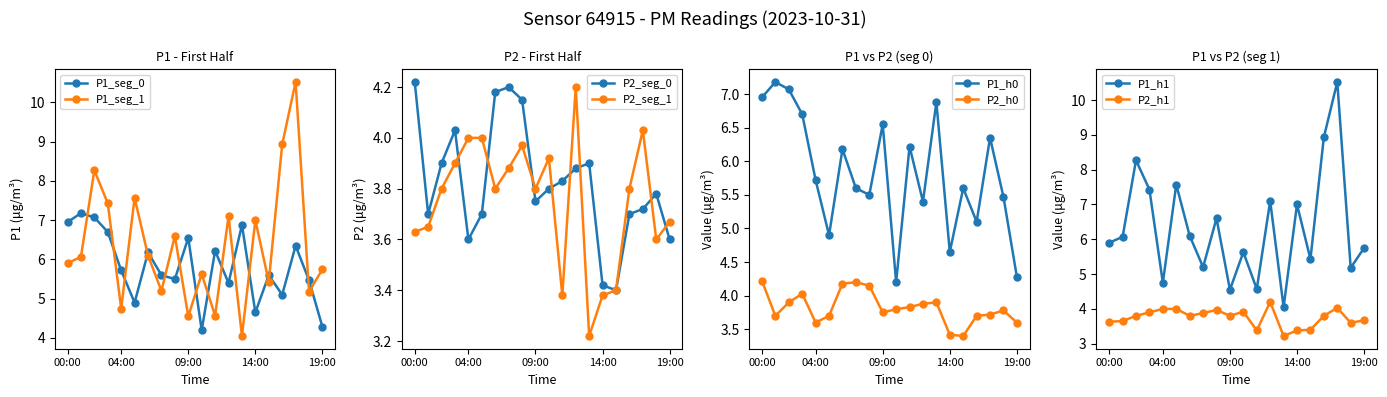

At which label does P2_h1 reach its peak?

12:00